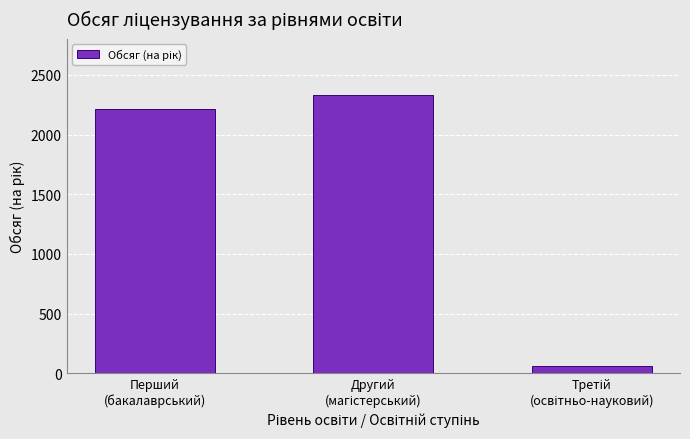

How many series are shown in this chart?

1